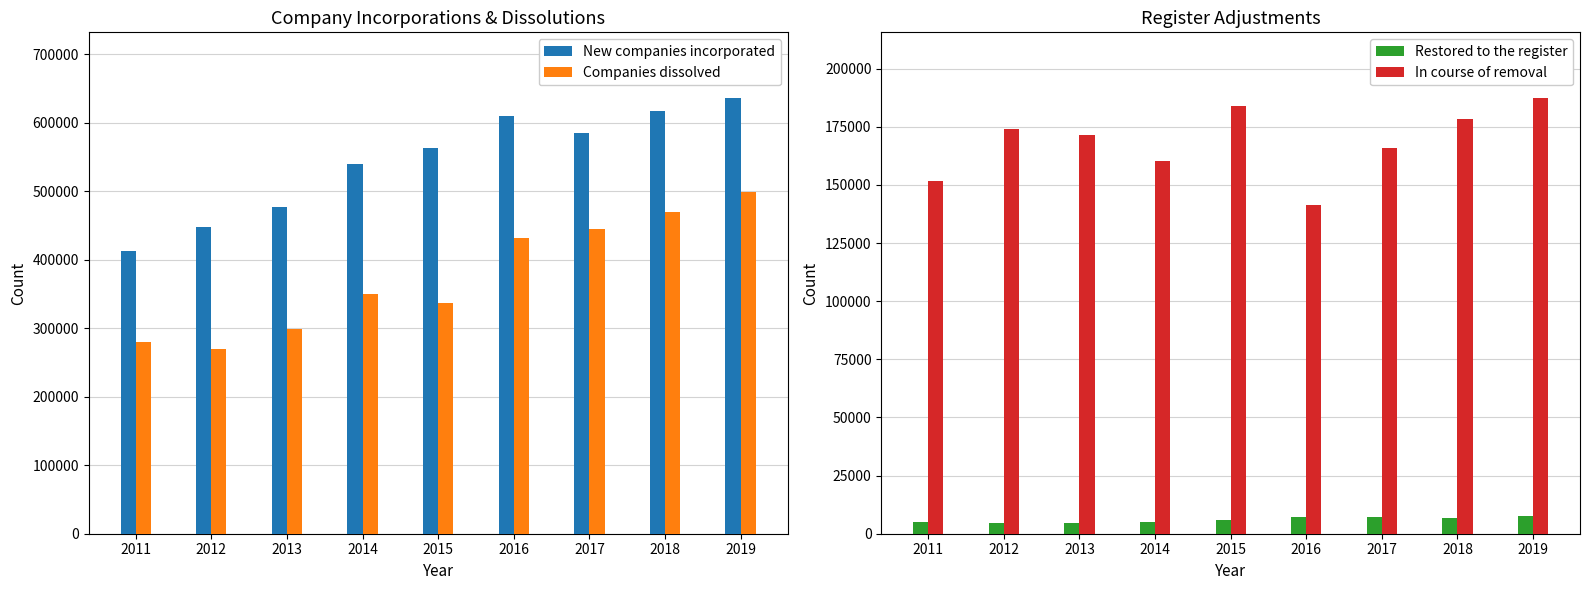

Reading left to right, list all the values displayed in this chart.

New companies incorporated: 2011=412867	2012=448335	2013=476565	2014=539655	2015=562343	2016=609208	2017=584598	2018=617134	2019=636368
Companies dissolved: 2011=279882	2012=269370	2013=298832	2014=350281	2015=336726	2016=431288	2017=444536	2018=470211	2019=498052
Restored to the register: 2011=4997	2012=4621	2013=4653	2014=5144	2015=5812	2016=7030	2017=7272	2018=6918	2019=7438
In course of removal: 2011=151773	2012=173919	2013=171535	2014=160445	2015=183813	2016=141422	2017=165887	2018=178484	2019=187495